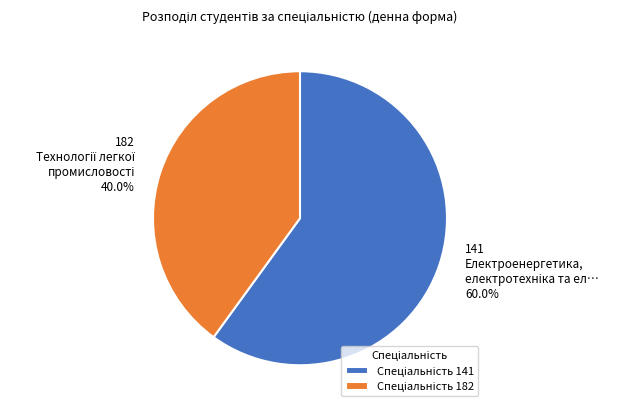

Is the sum of 141 and 182 greater than half?

Yes